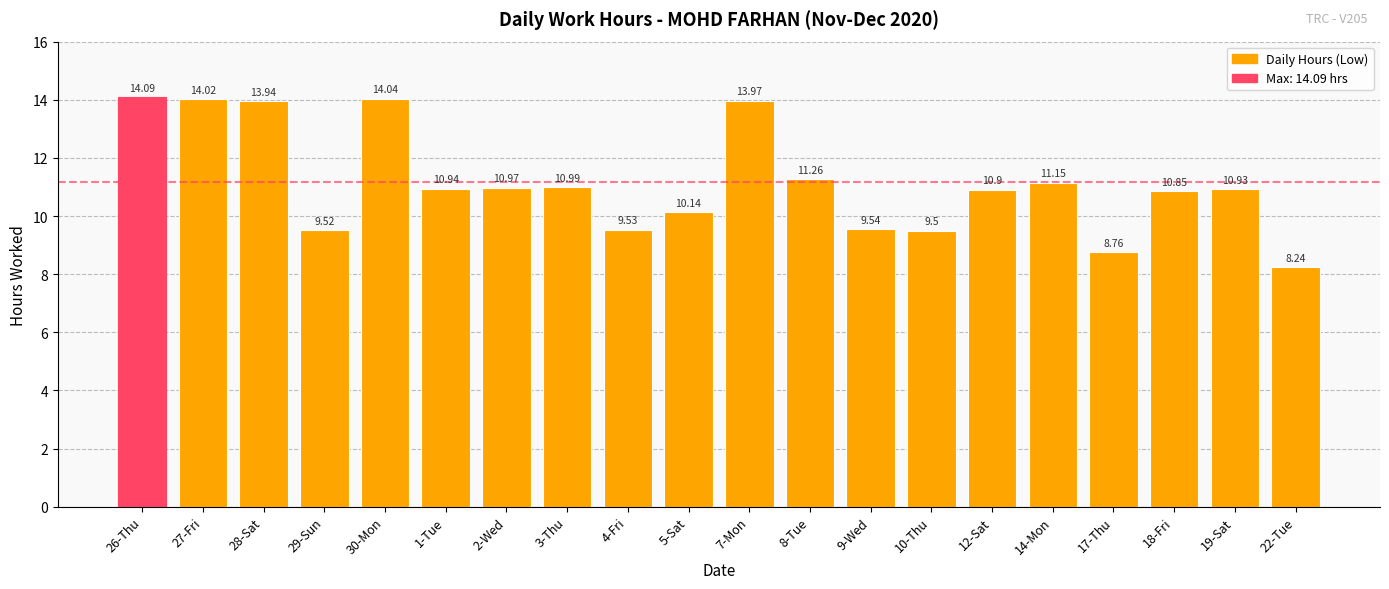

What is the value of the 11th bar from the left?

14.0